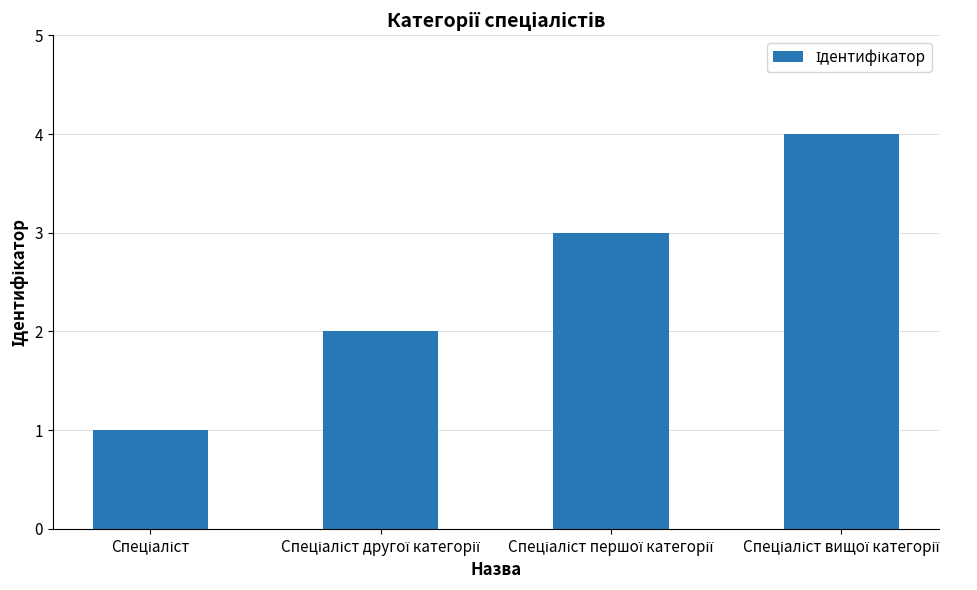

Does the chart contain any negative values?

No